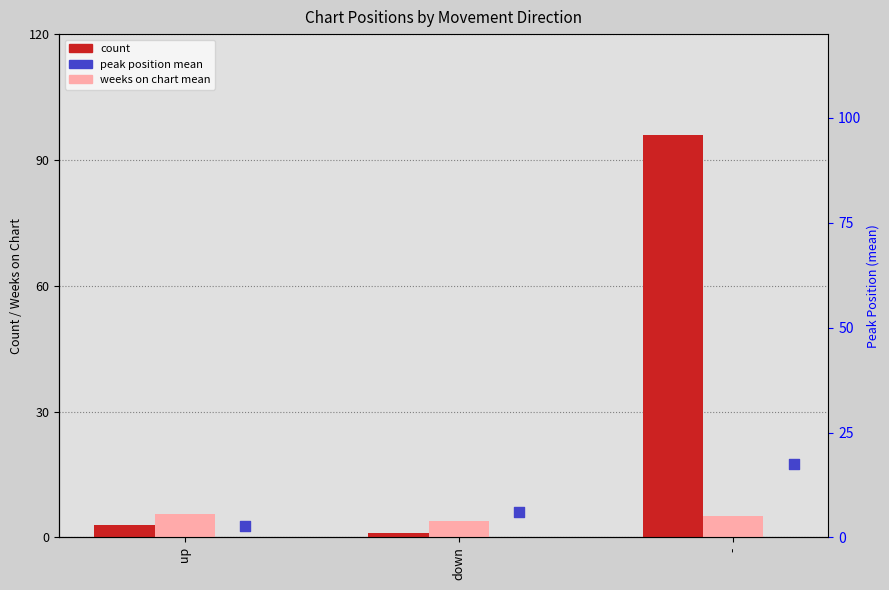

Which series contains the lowest Y value?

count